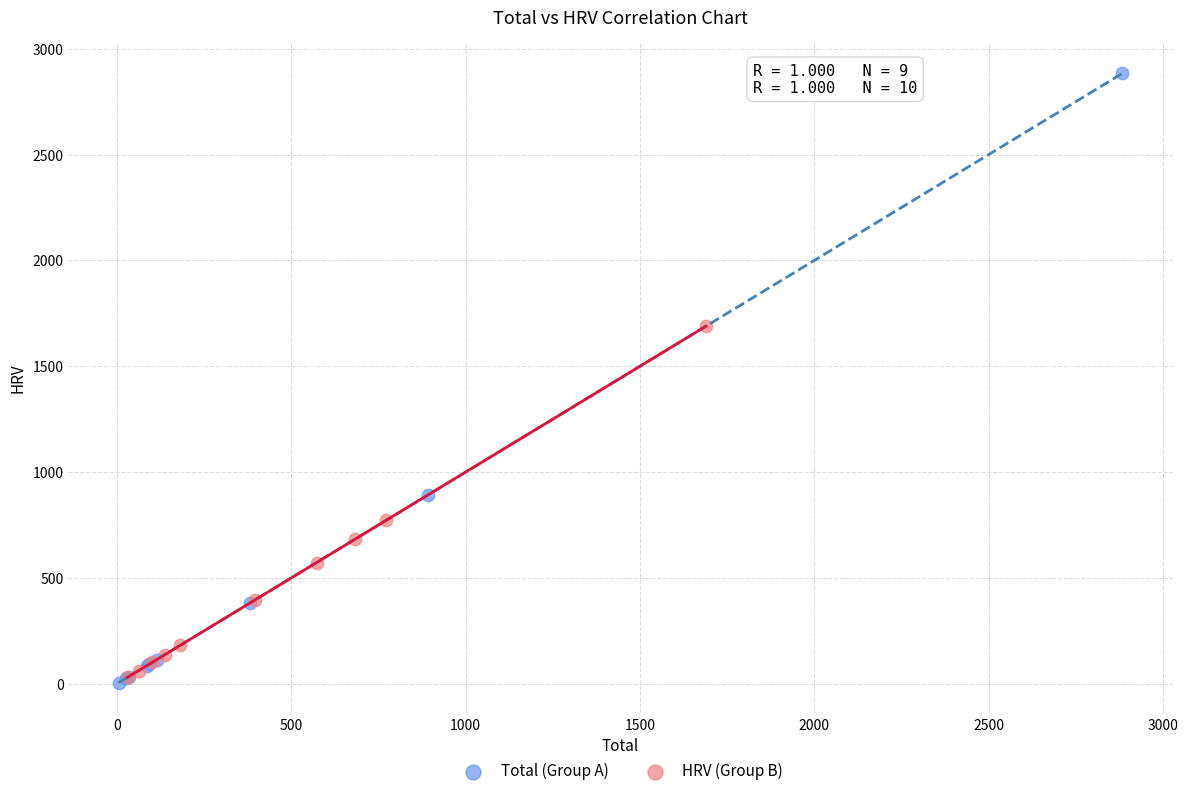

What are all the series names shown in the legend?

Total (Group A), HRV (Group B)